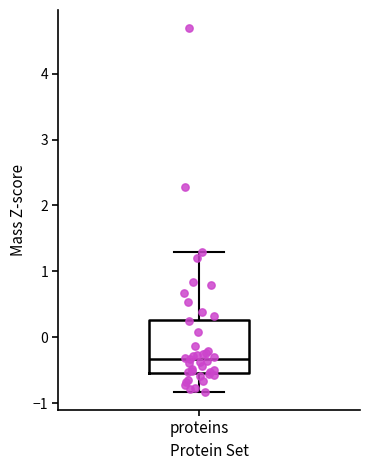

Read this box plot against the y-axis: the position of the median line, the range covered by the box, and the ends of both whiskers. The values are not printed on the chart, so give them approximately, as read against the axis.

median -0.3, box -0.5 to 0.3, whiskers -0.8 to 1.3